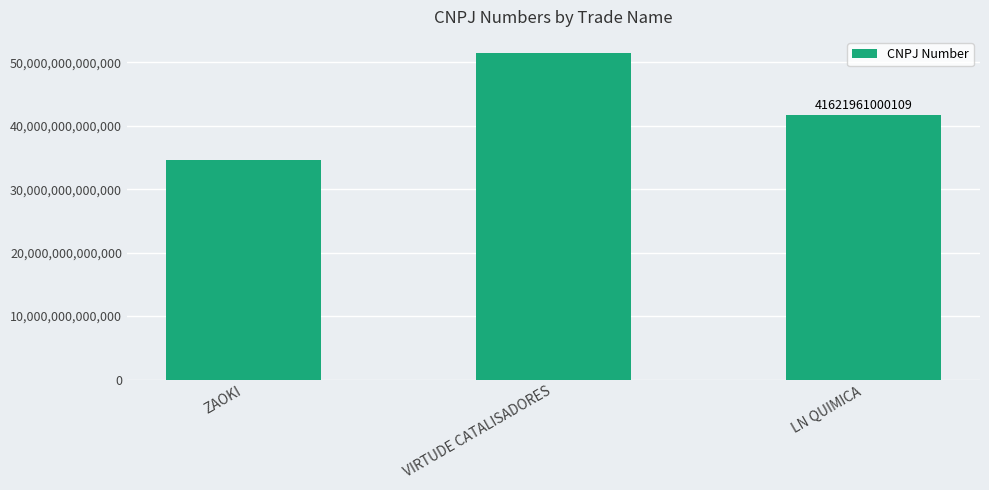

Which has a higher value, VIRTUDE CATALISADORES or ZAOKI?

VIRTUDE CATALISADORES